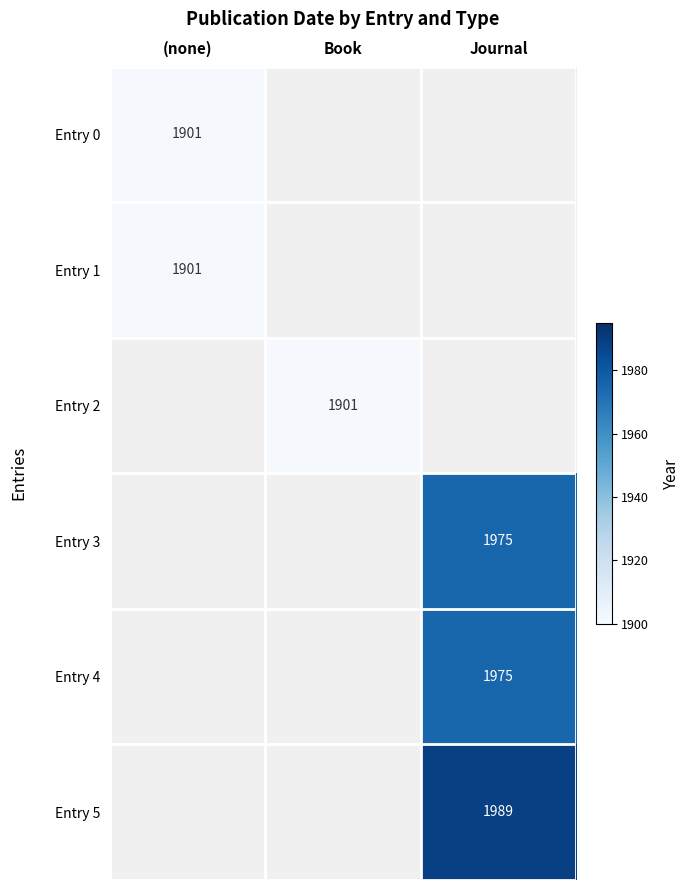

True or false: Entry 0 has a value of 1901 at (none).

True